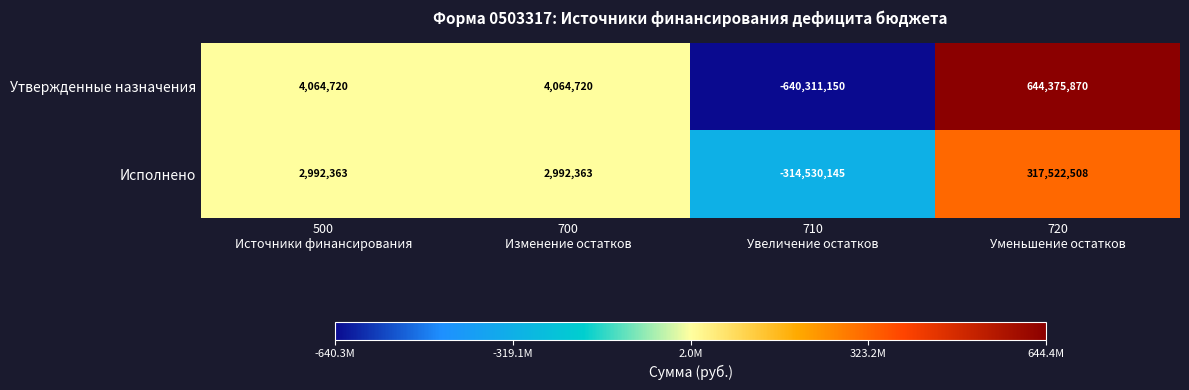

Rank the series by their average value, from highest to lowest.

Утвержденные назначения, Исполнено